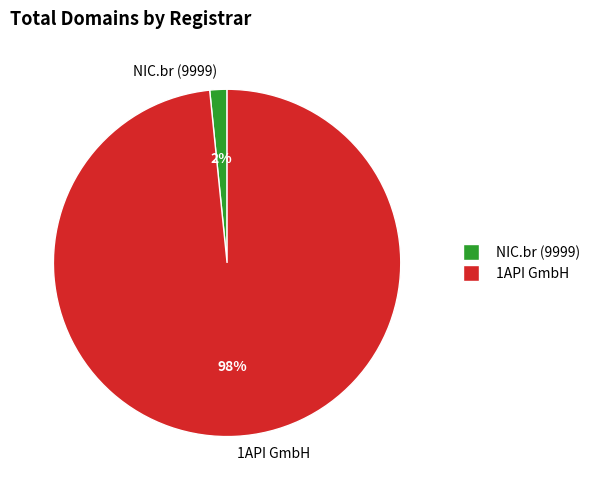

Is it true that 1API GmbH is 98% of the pie?

True